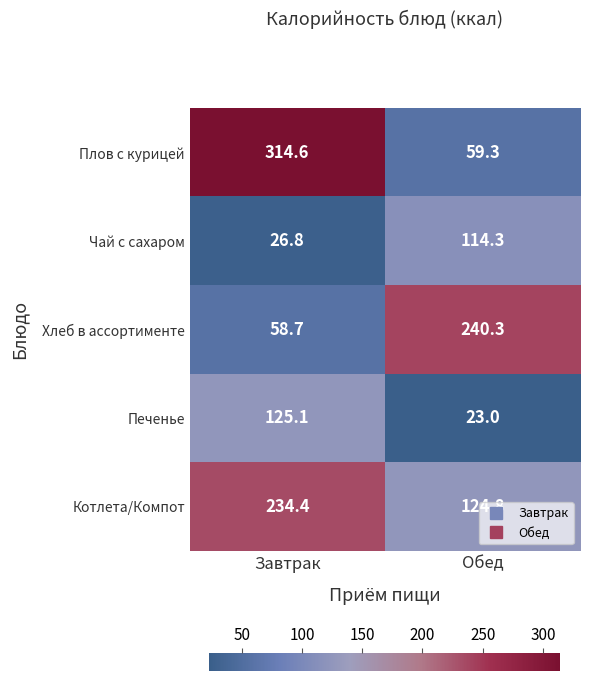

At which category does the chart reach its peak across all series?

Завтрак